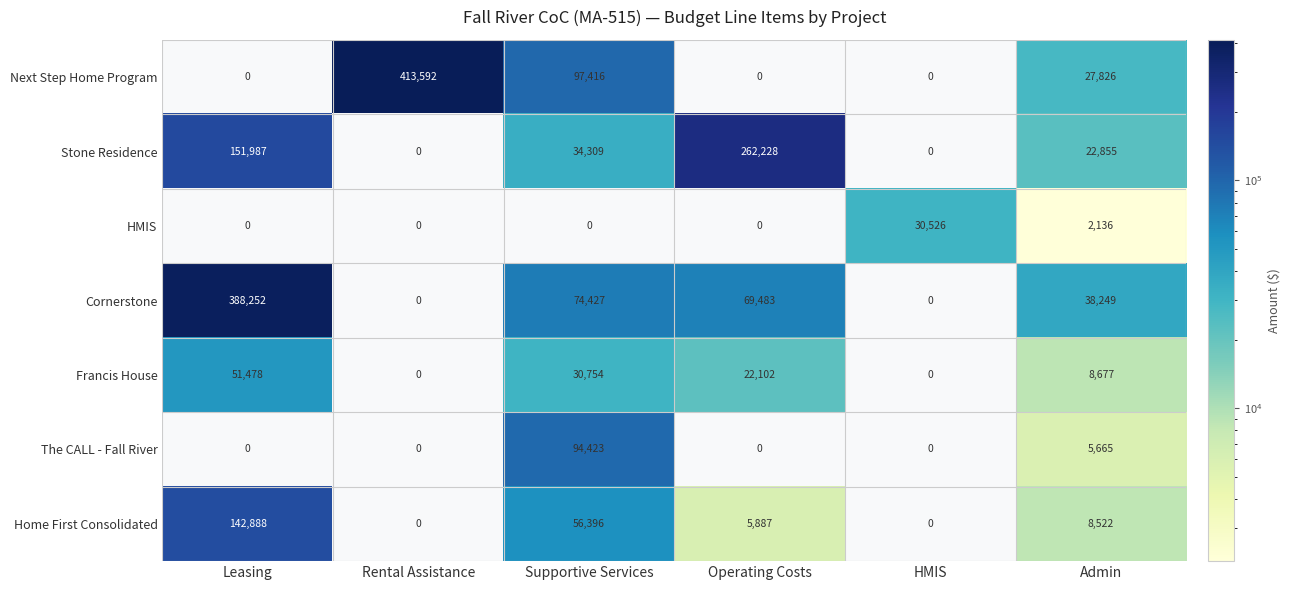

Rank the series at Supportive Services from highest to lowest value.

Next Step Home Program, The CALL - Fall River, Cornerstone, Home First Consolidated, Stone Residence, Francis House, HMIS